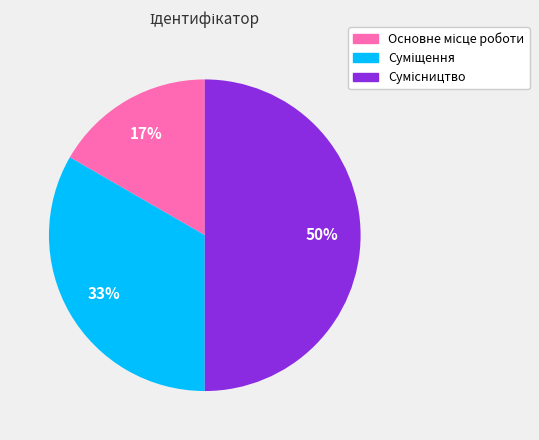

To the nearest percent, what is the average slice percentage?

33%